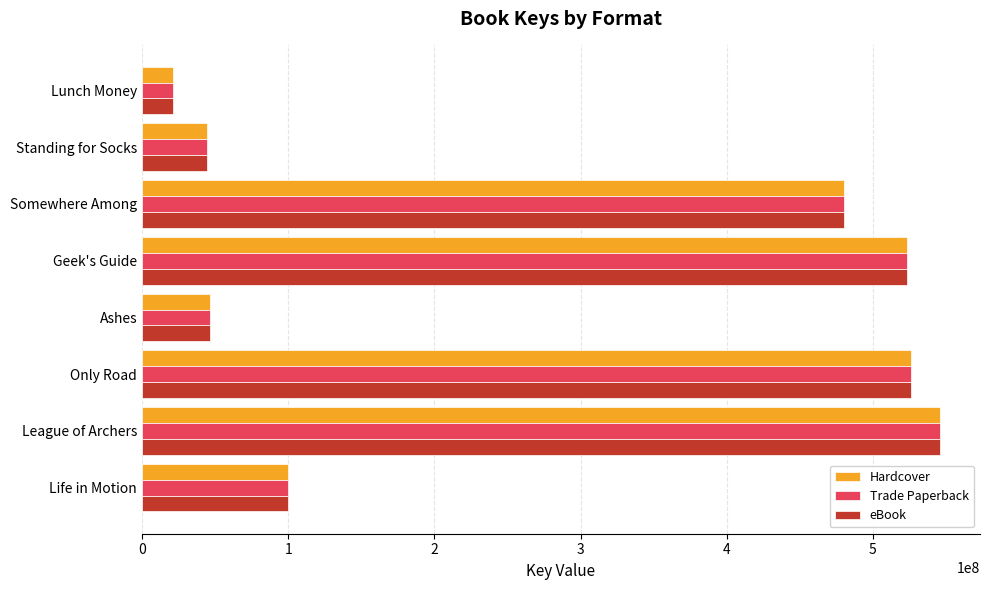

What is the sum of the Trade Paperback values at Only Road and Somewhere Among?

1006244583